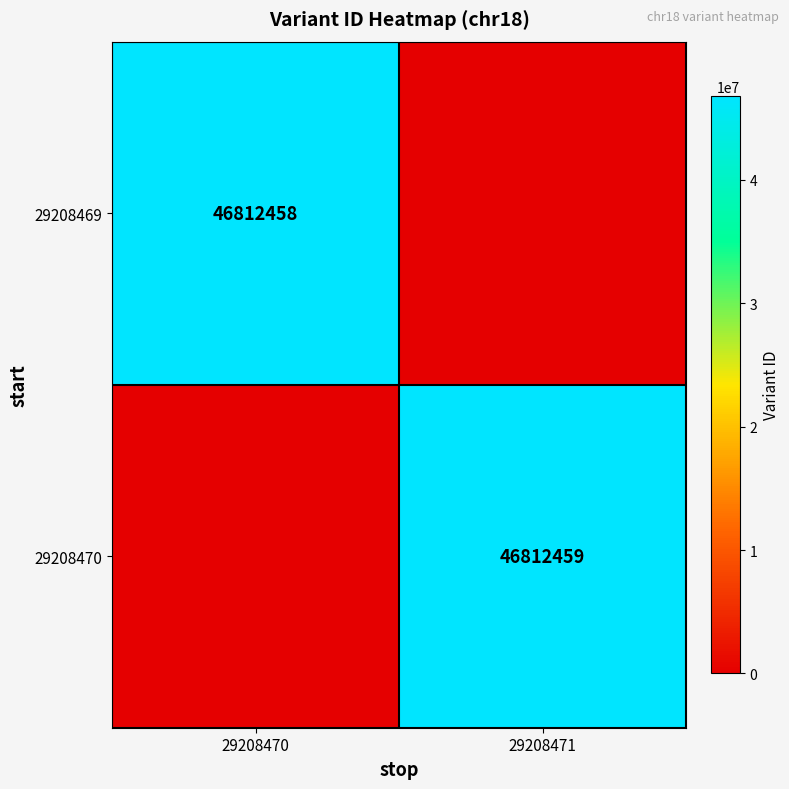

At how many categories does at least one series exceed 37950634?

2